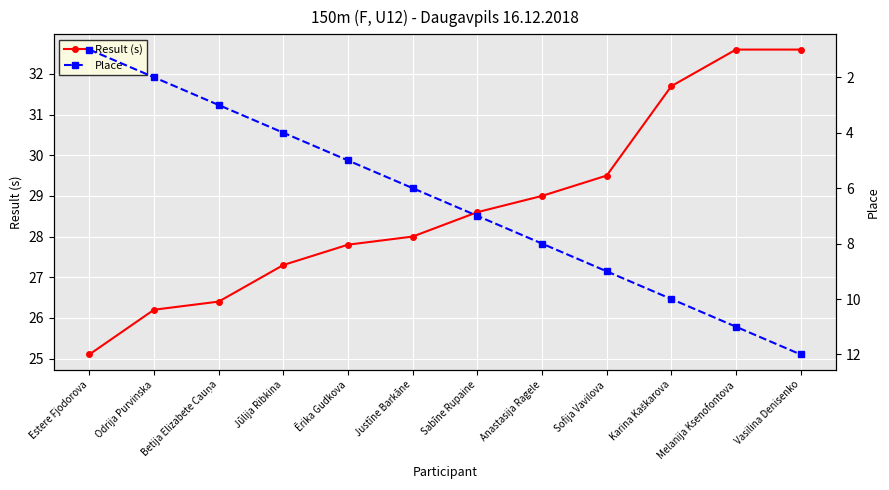

List the series in order of their overall mean, lowest first.

Place, Result (s)